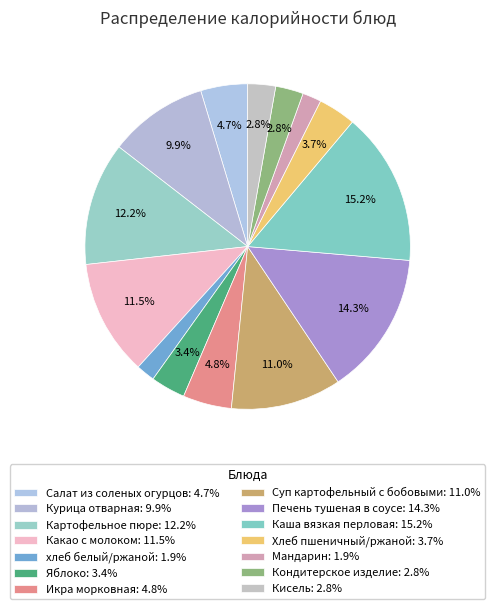

Rank the categories by value from highest to lowest.

Каша вязкая перловая, Печень тушеная в соусе, Картофельное пюре, Какао с молоком, Суп картофельный с бобовыми, Курица отварная, Икра морковная, Салат из соленых огурцов, Хлеб пшеничный/ржаной, Яблоко, Кондитерское изделие, Кисель, хлеб белый/ржаной, Мандарин